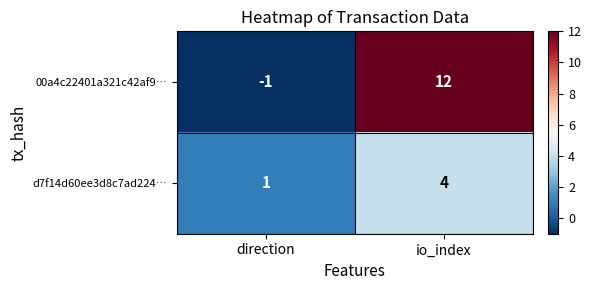

Reading right to left, what are all the values shown in this chart?

00a4c22401a321c42af9…: 12	-1
d7f14d60ee3d8c7ad224…: 4	1